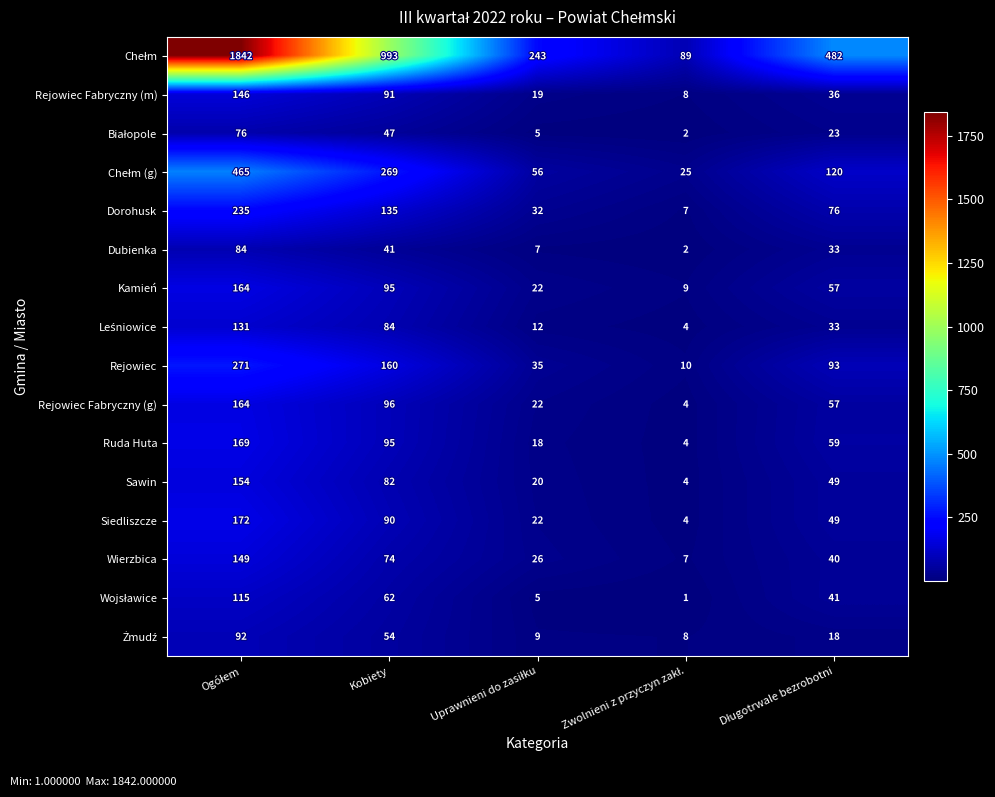

What is the maximum value shown in the chart?

1842